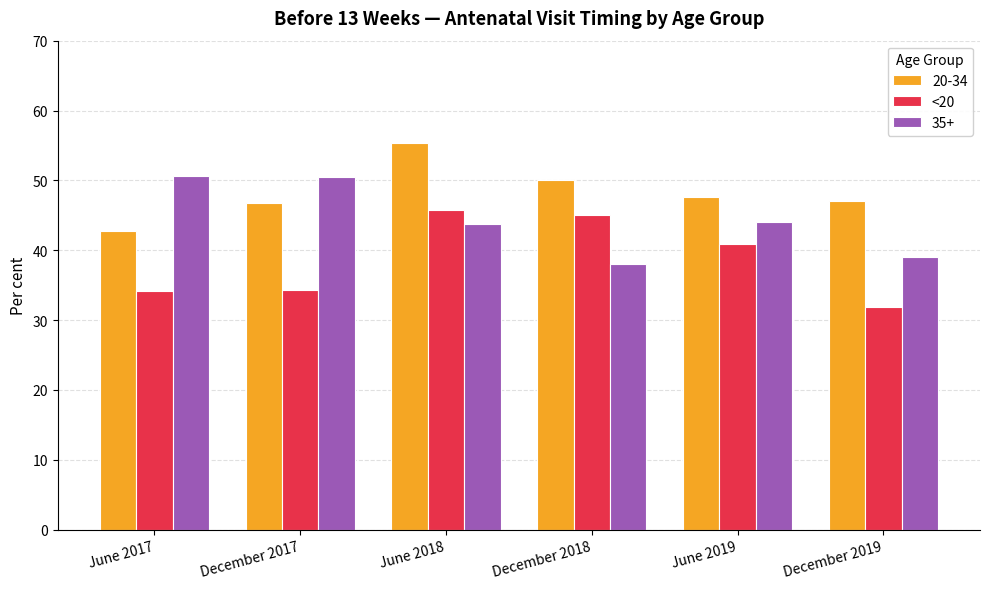

What is the spread (max minus min) of values at June 2019?

6.7